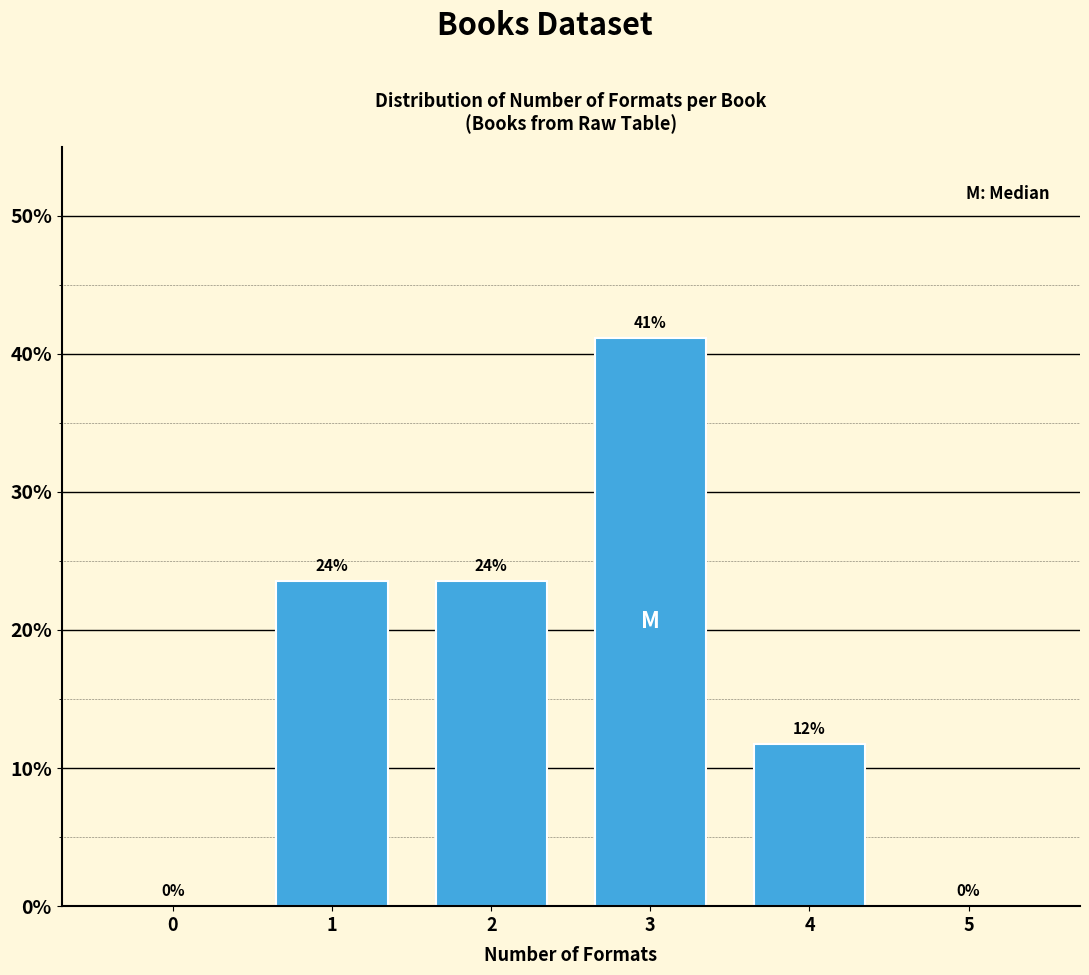

What is the maximum value shown in the chart?

41.2